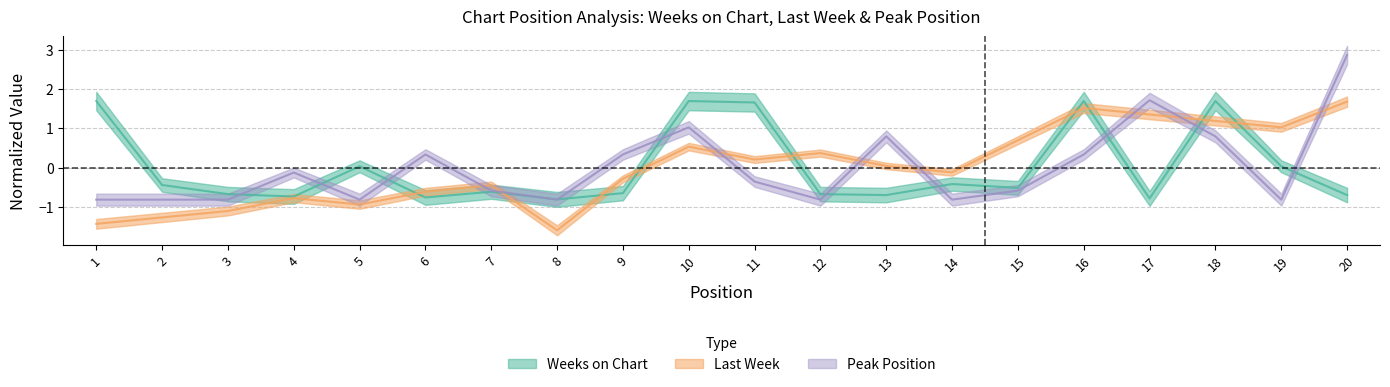

The Peak Position series shows 1.6 at 10. True or false?

False